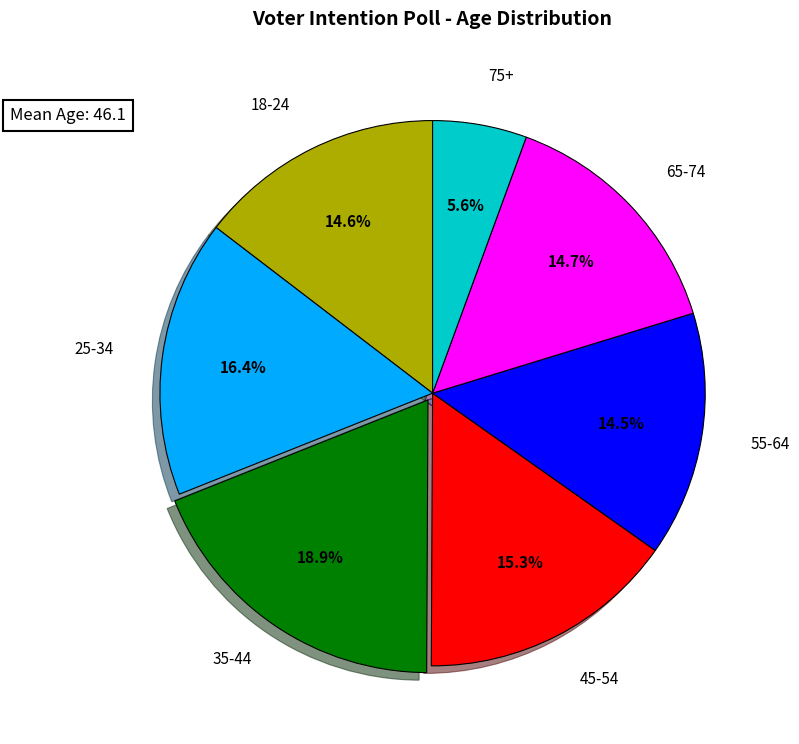

Is there any slice that represents more than half of the pie?

No